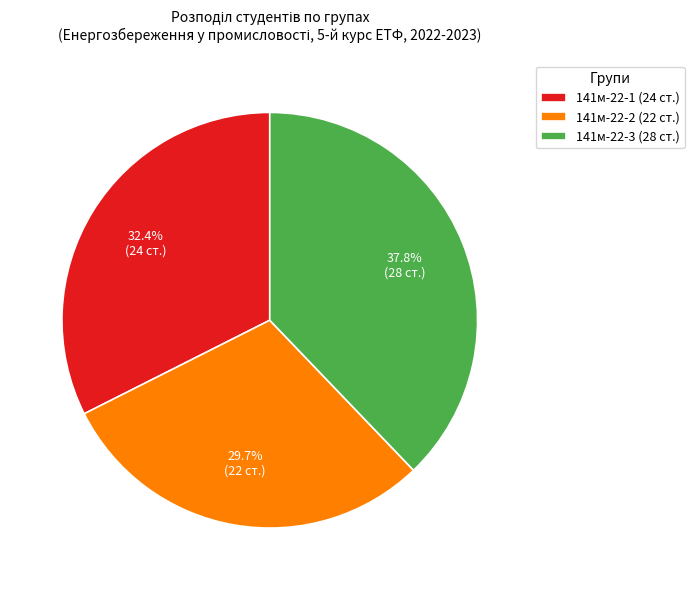

What is the ratio of the value at 141м-22-2 to the value at 141м-22-1?

0.9